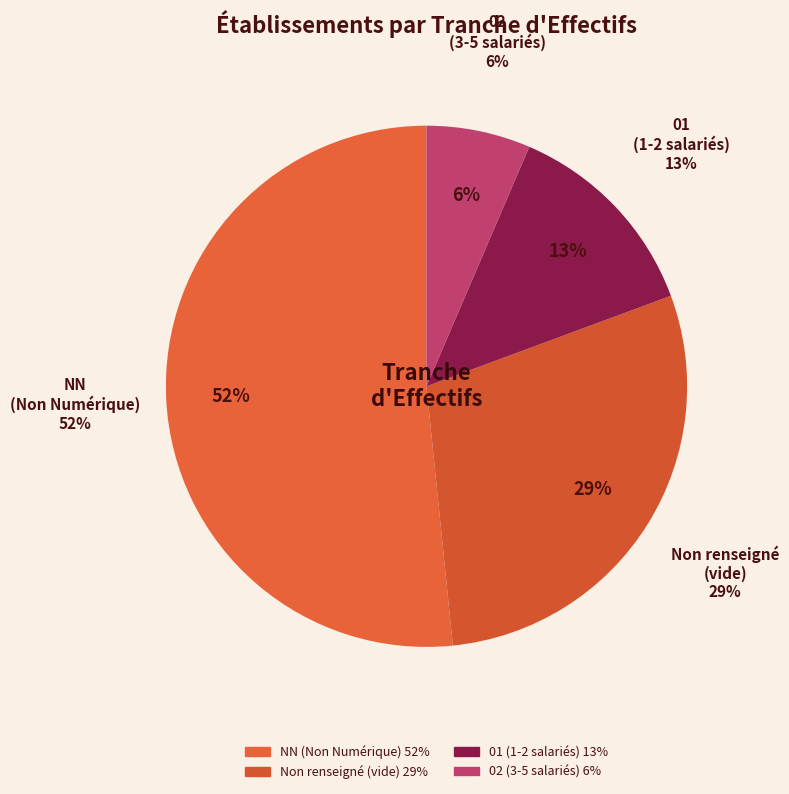

Which category has the biggest portion of the pie?

NN